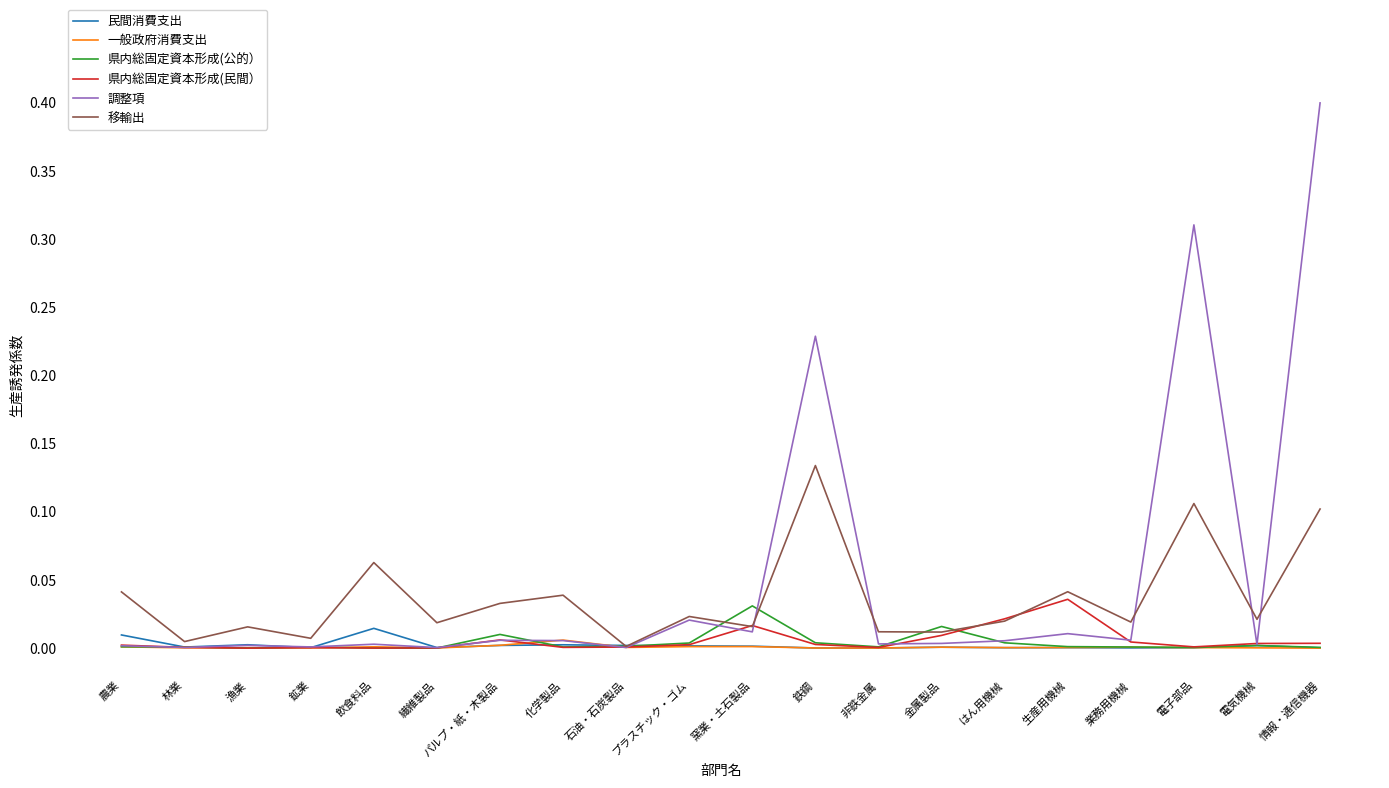

Which category has the highest value in the 県内総固定資本形成(民間） series?

生産用機械